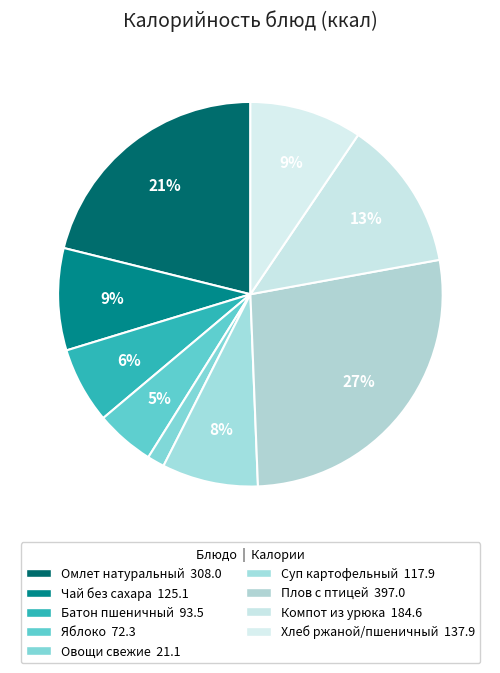

To the nearest percent, what is the combined percentage of Компот из урюка and Омлет натуральный?

34%